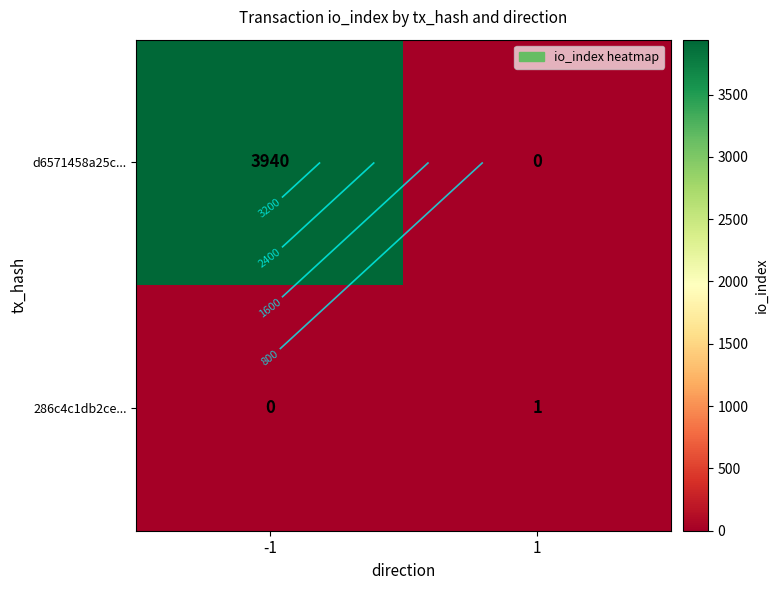

List the labels in order of d6571458a25c... value, smallest first.

1, -1